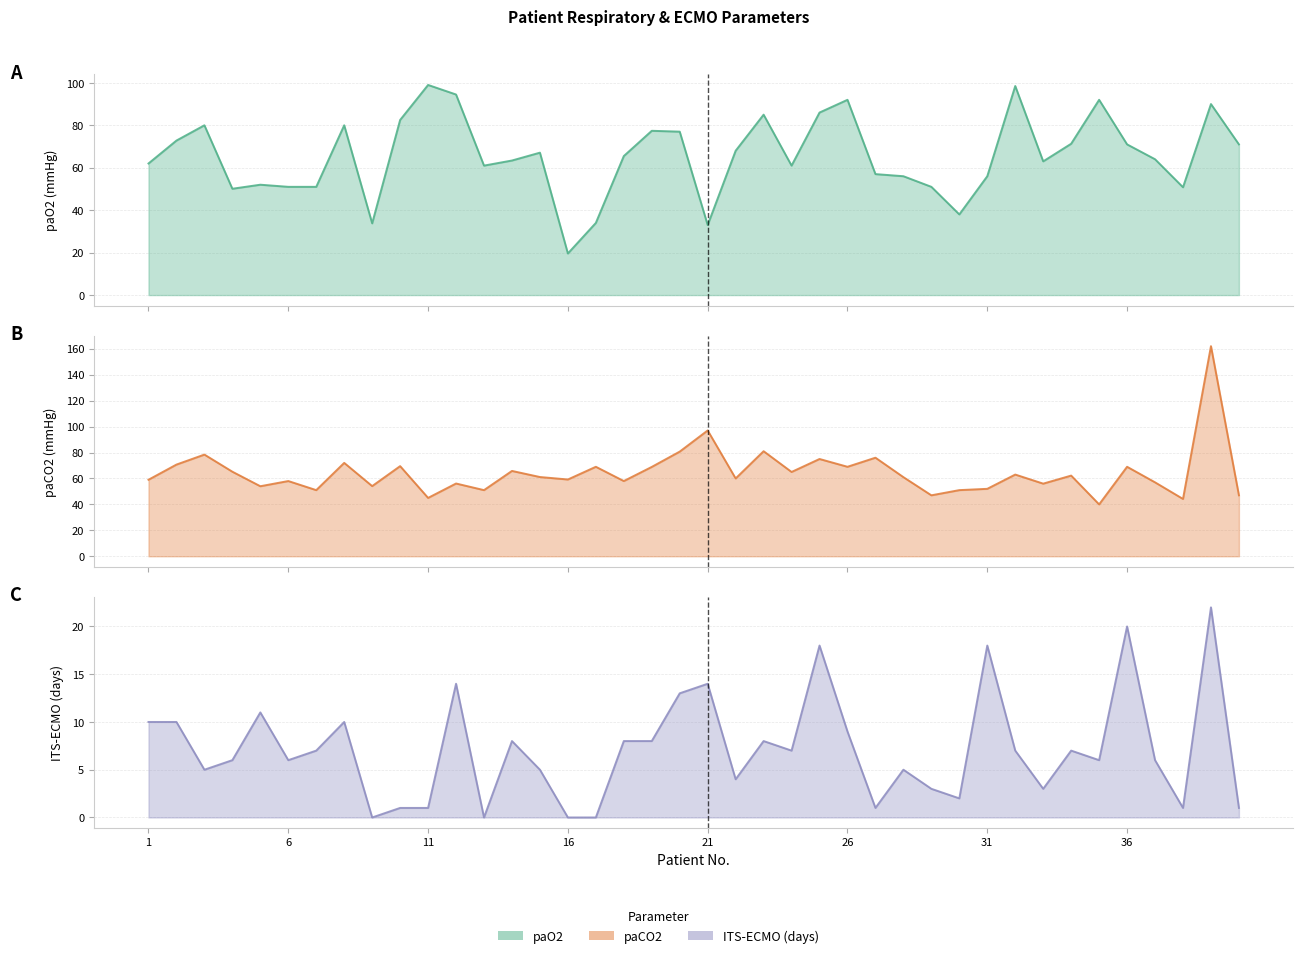

What is the spread (max minus min) of values at 1?

52.0